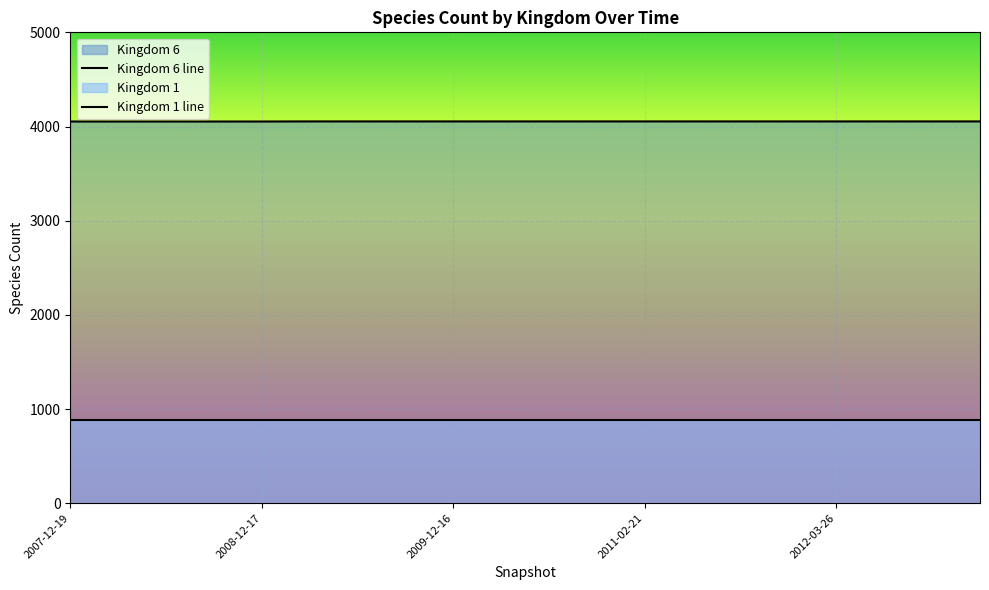

True or false: Kingdom 6 line has a value of 4053 at 2011-02-21.

True